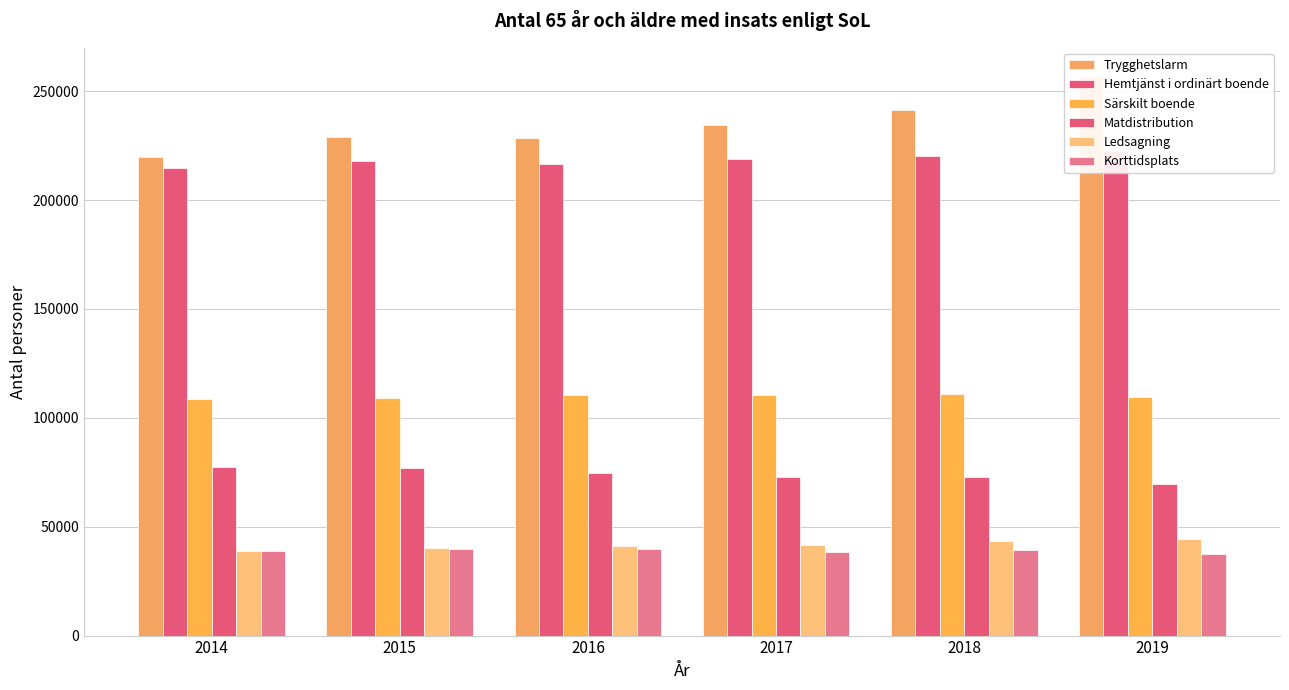

Reading right to left, transcribe all the data shown in this chart.

Trygghetslarm: 257040	241369	234634	228552	228906	219868
Hemtjänst i ordinärt boende: 222408	220229	218763	216729	218129	214643
Särskilt boende: 109372	110810	110485	110348	109134	108498
Matdistribution: 69666	72903	73023	74775	76762	77528
Ledsagning: 44544	43243	41459	41081	40412	38656
Korttidsplats: 37414	39251	38603	39956	39692	38783